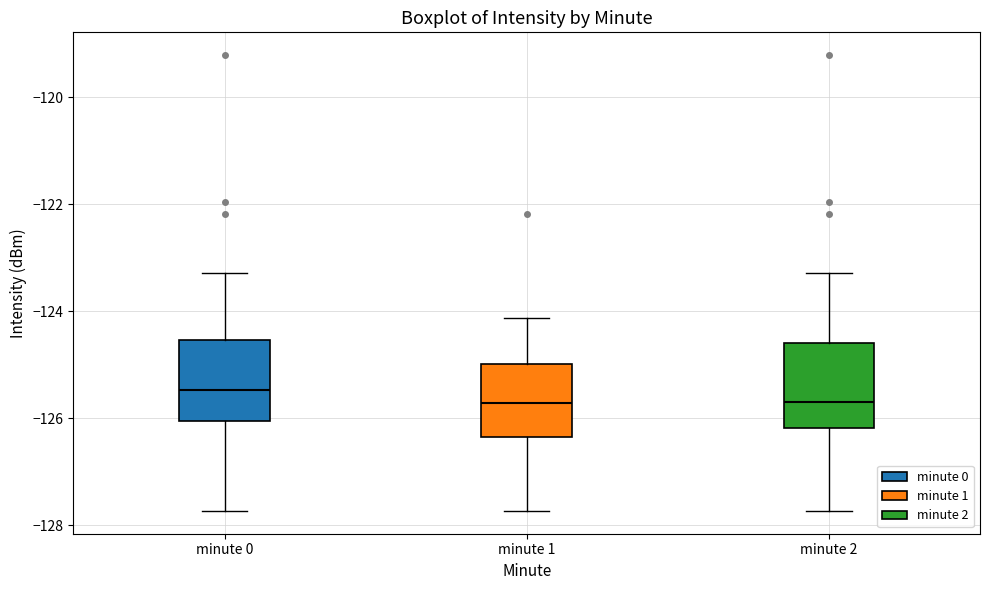

Which box has the highest median line?

minute 0